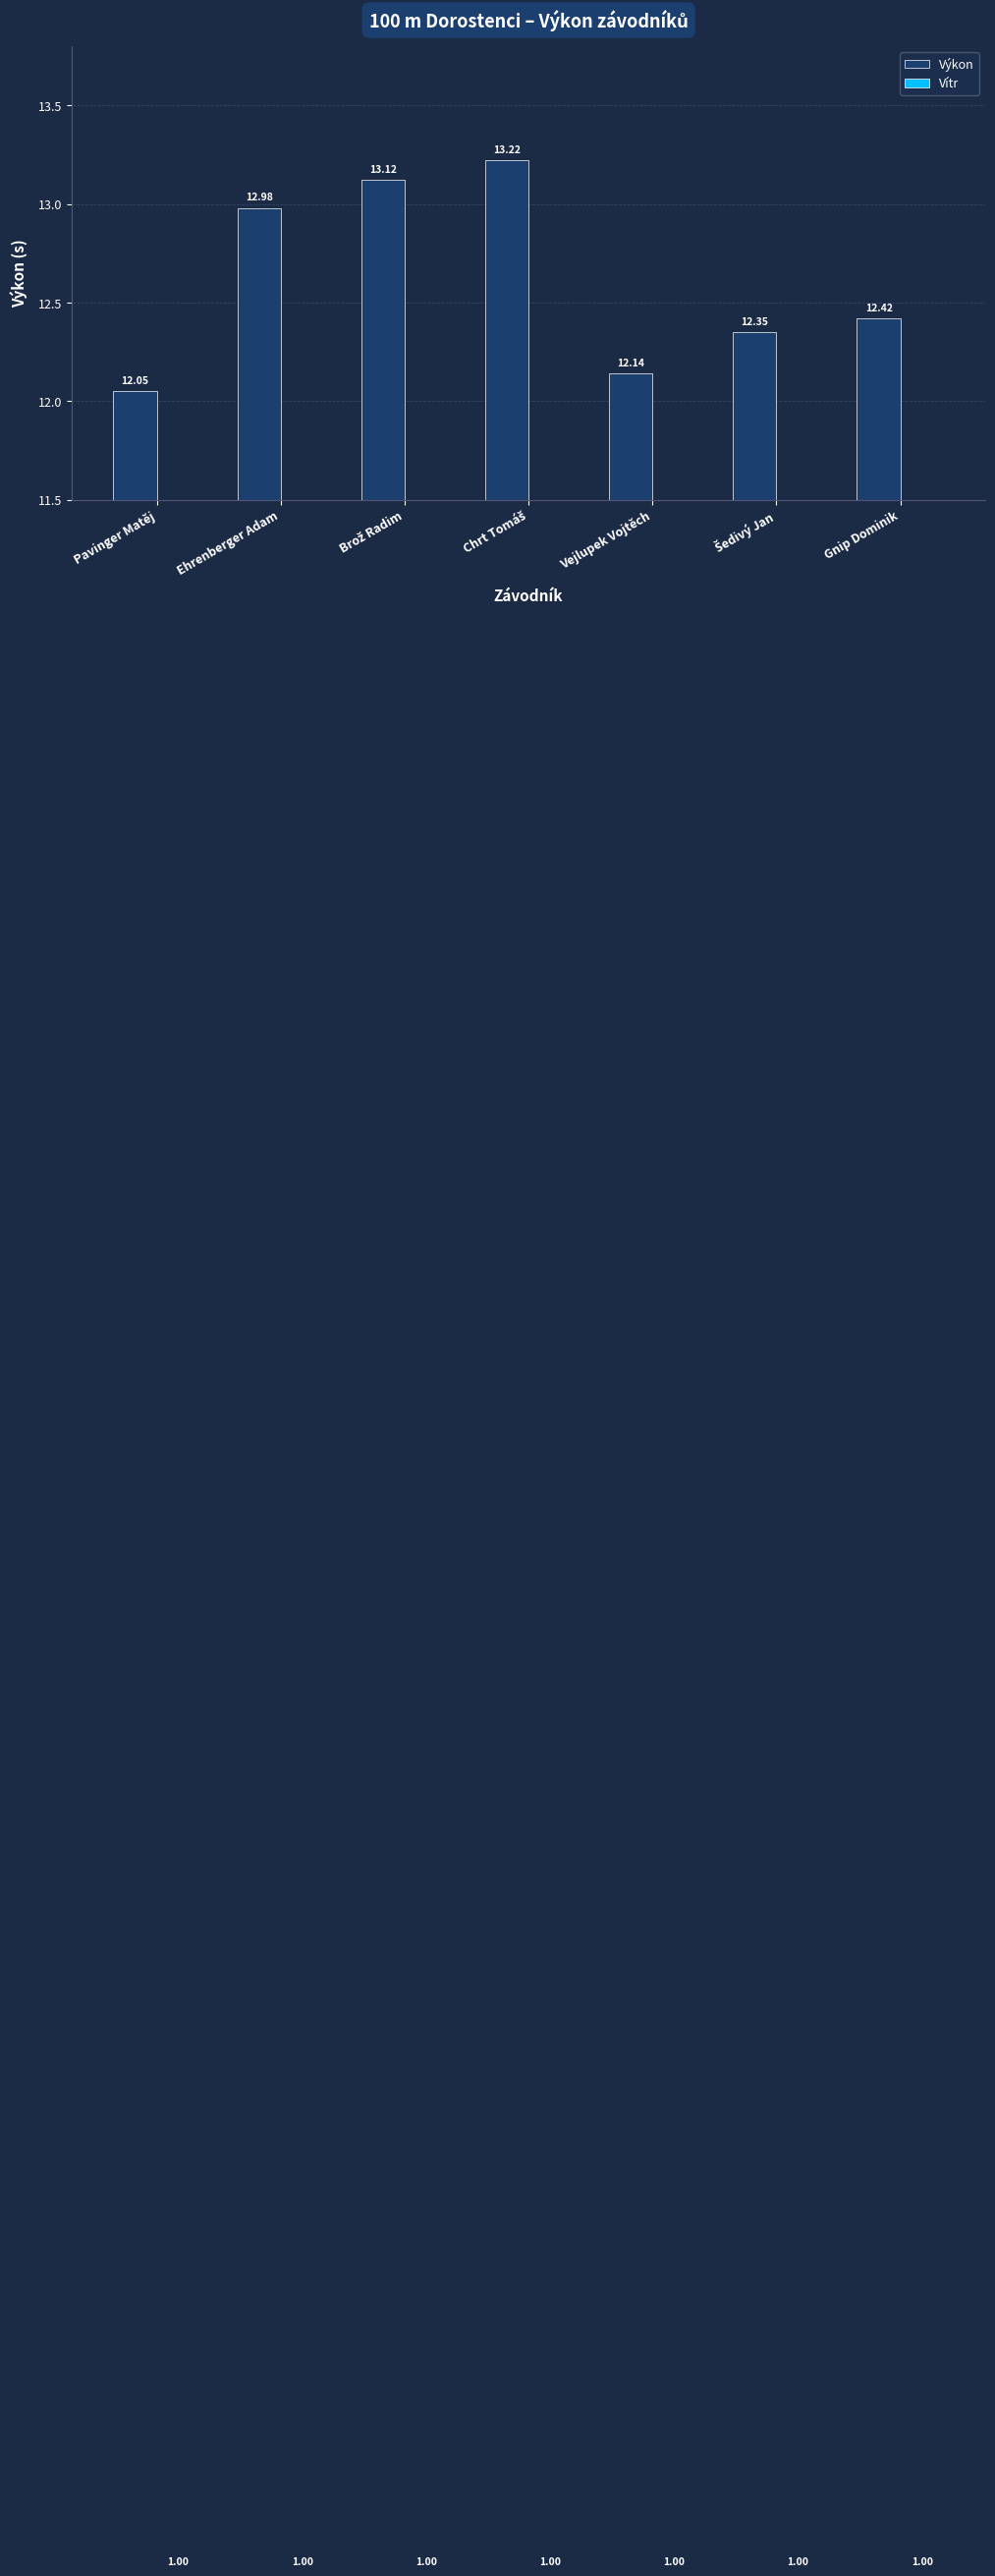

How many groups of bars are there?

7